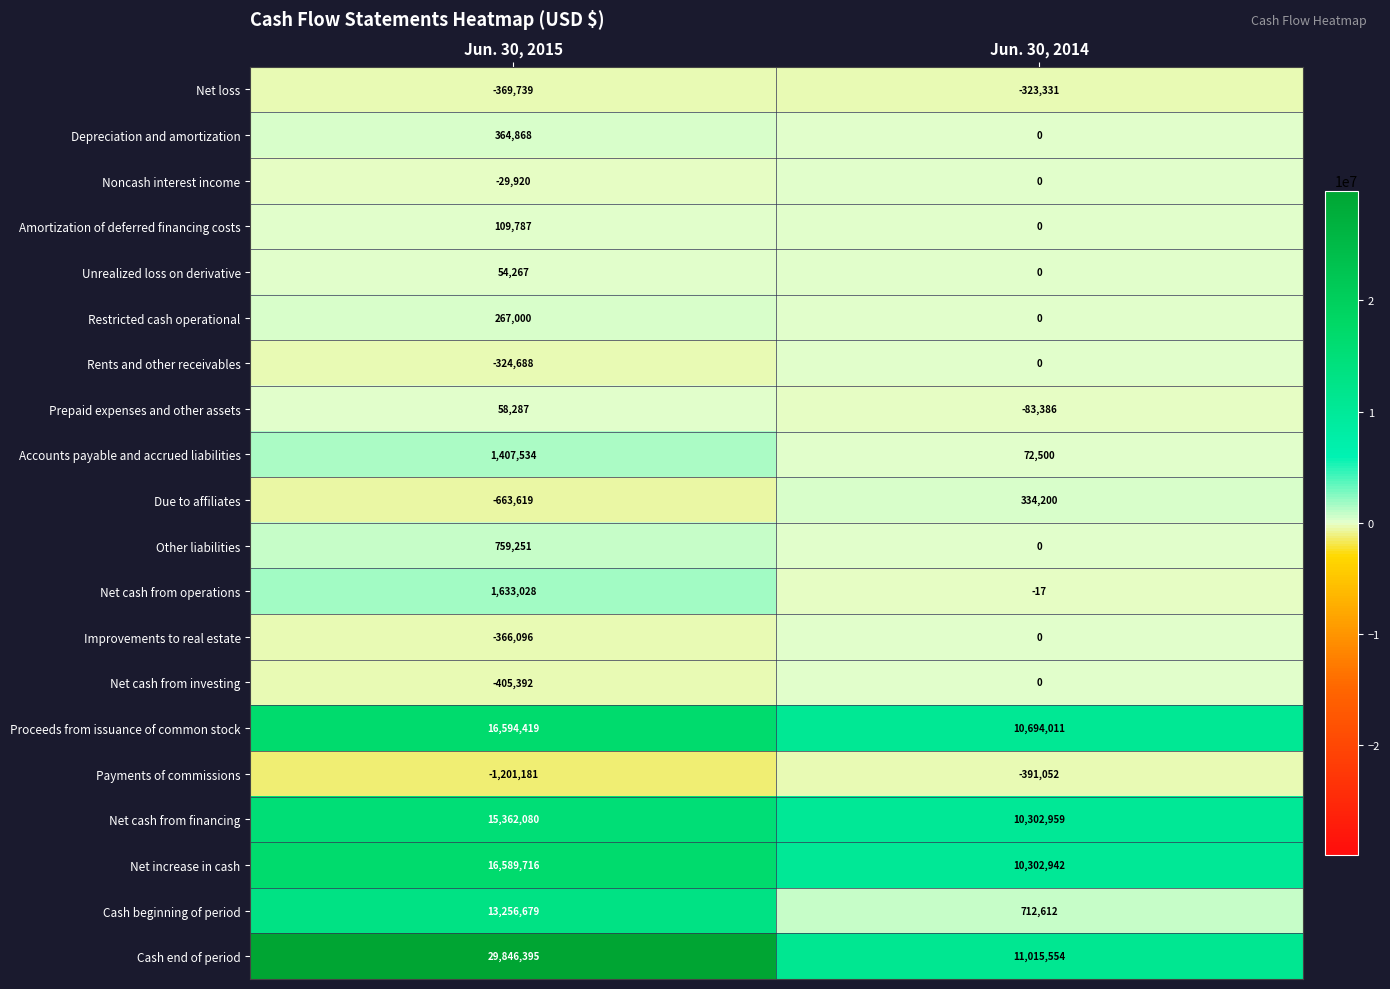

Read the Accounts payable and accrued liabilities value at Jun. 30, 2015, to the nearest 100.

1407500